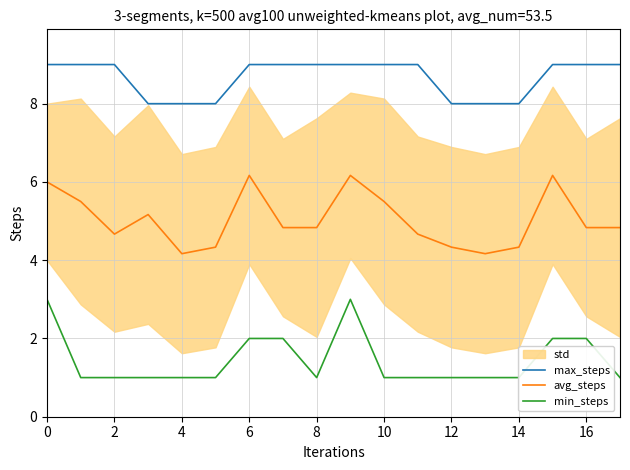

Read the avg_steps value at 16.

4.8